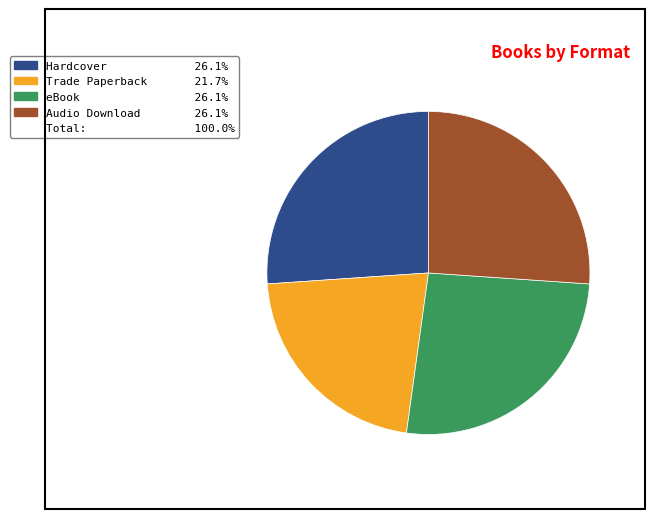

Is there a majority slice in this chart?

No